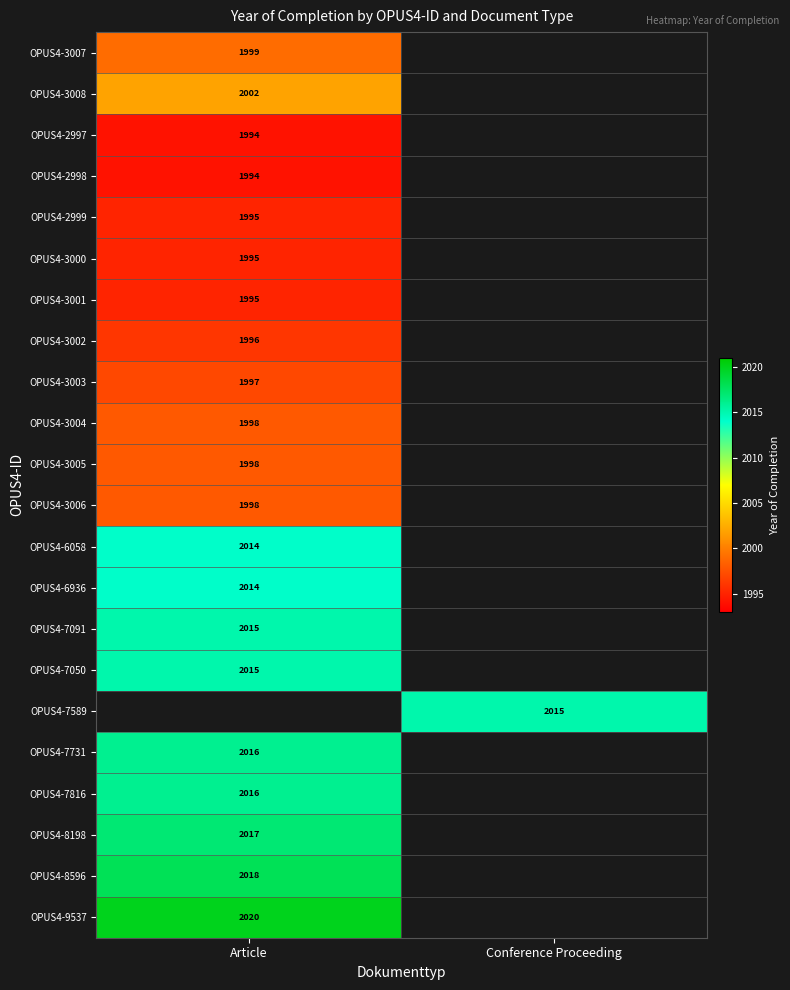

How many categories are shown in the chart?

2